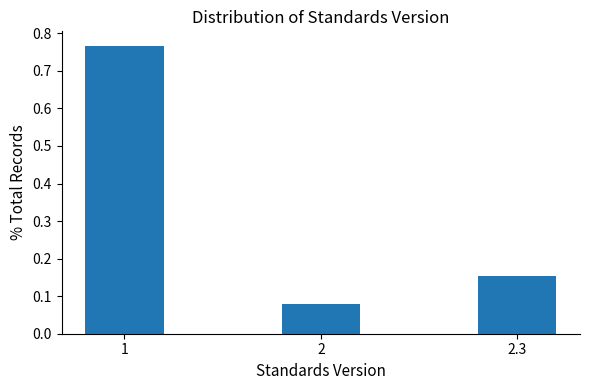

The value at 2.3 is 0.1. True or false?

False